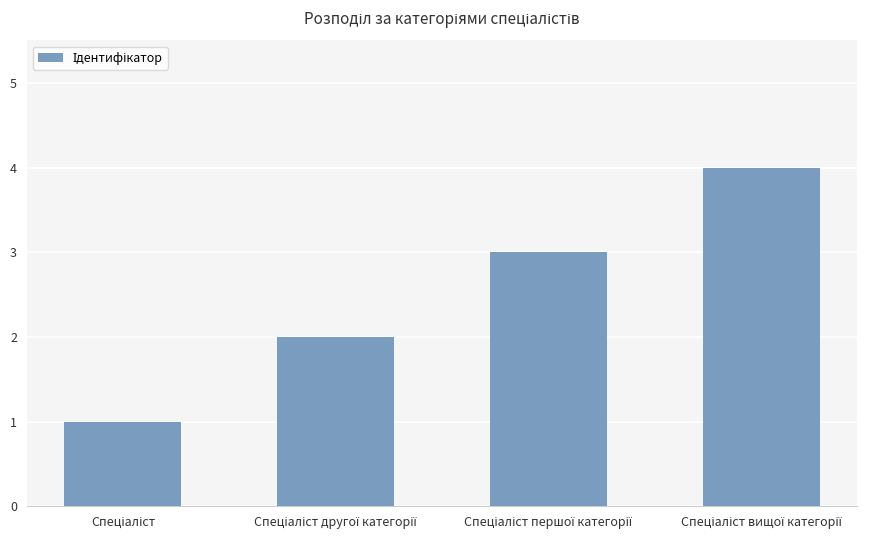

What is the sum of all values?

10